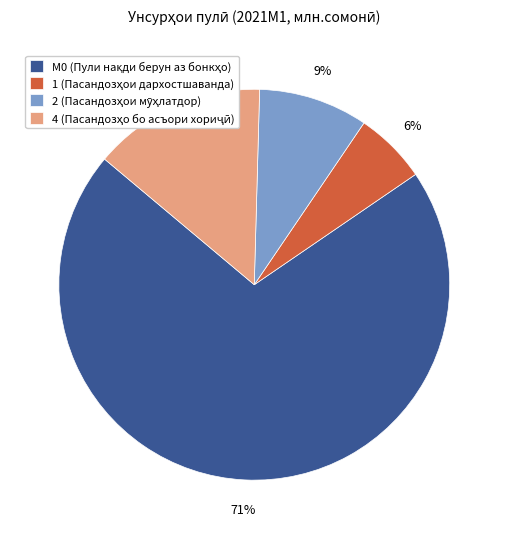

To the nearest percent, what is the difference between the largest and smallest slice percentages?

65%